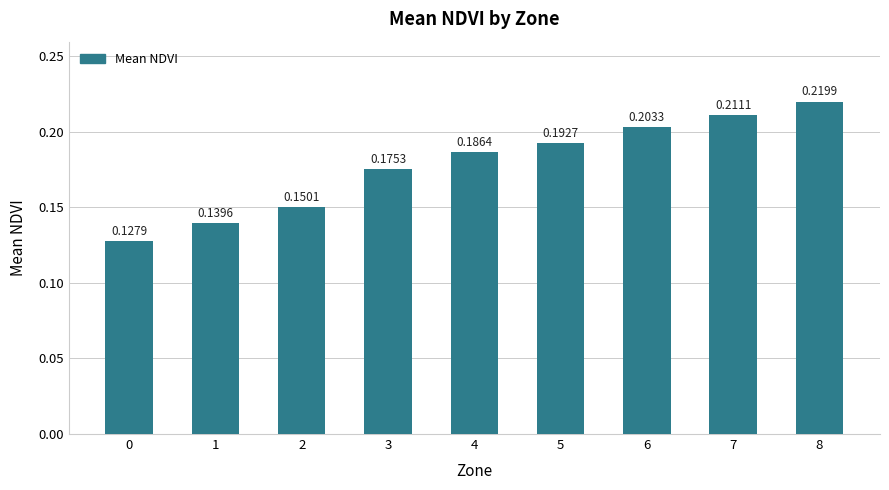

Between 0 and 6, which is larger?

6